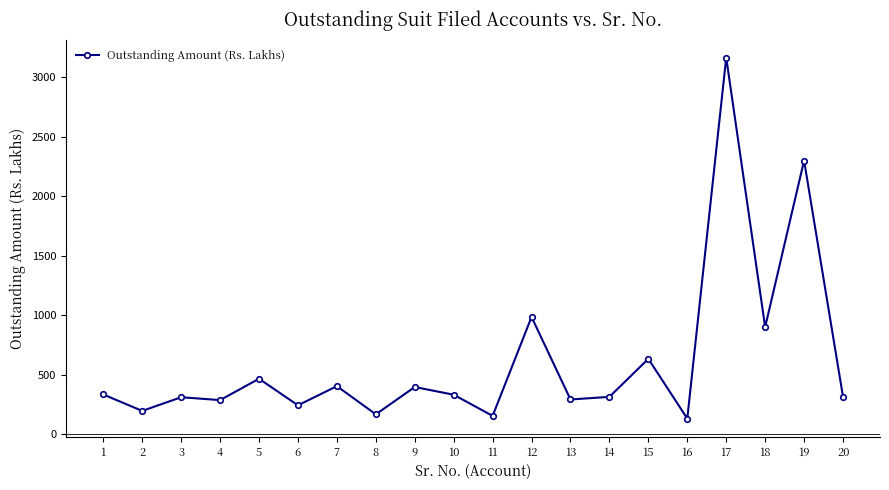

What is the maximum value shown in the chart?

3166.1